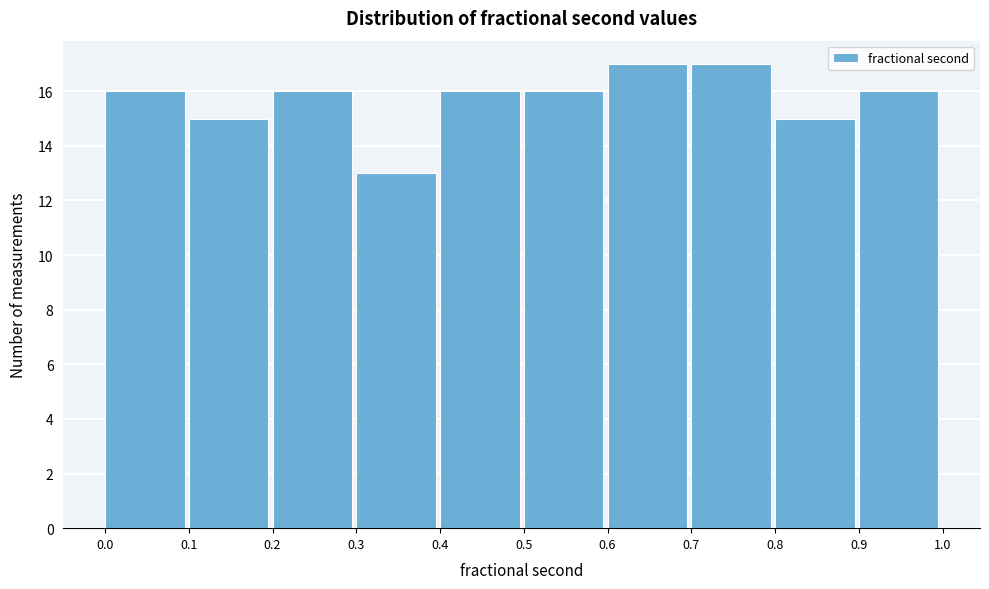

Reading right to left, list all the values displayed in this chart.

0.9=16	0.8=15	0.7=17	0.6=17	0.5=16	0.4=16	0.3=13	0.2=16	0.1=15	0.0=16